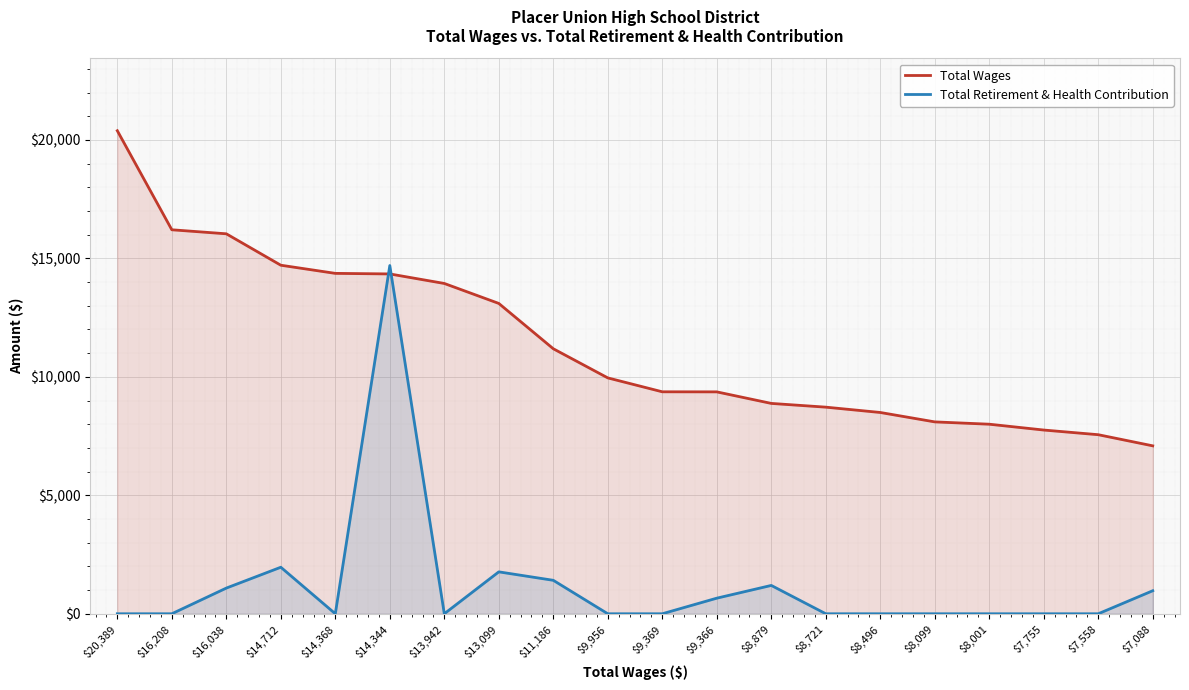

At how many categories does at least one series exceed 10160?

9